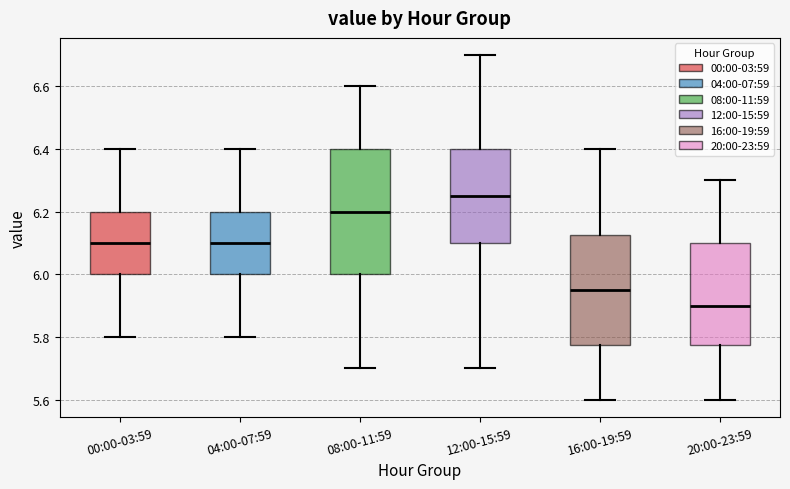

Which box's median line is the lowest?

20:00-23:59